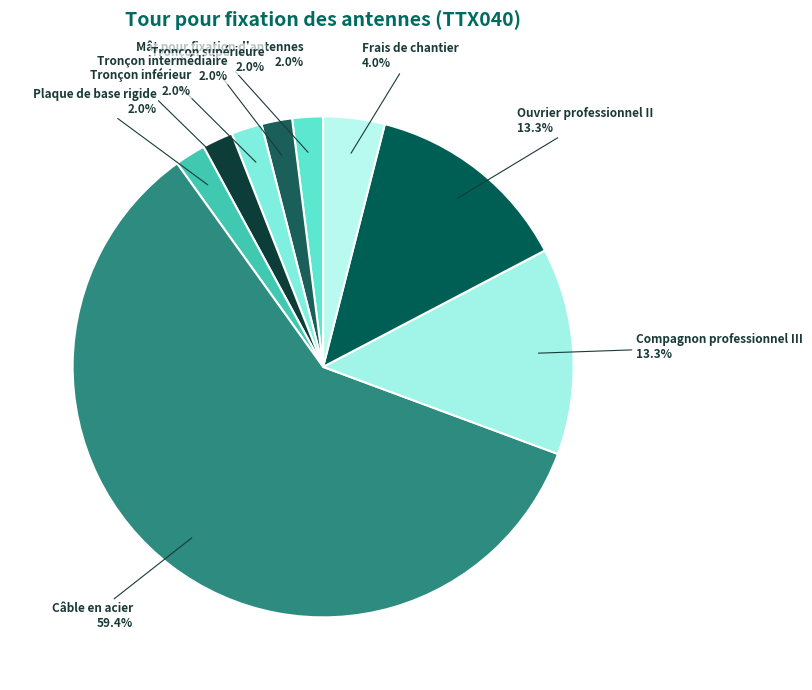

How many slices are in this pie chart?

9